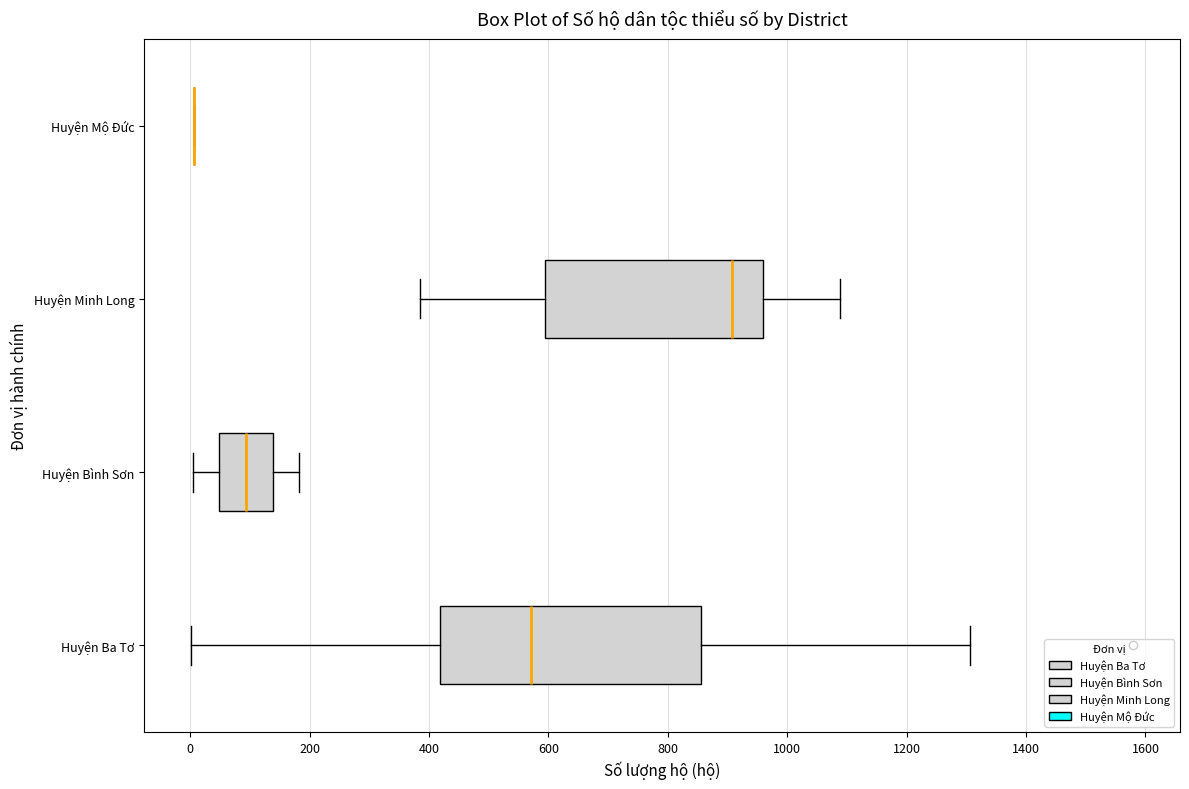

Reading bottom to top, read every box against the x-axis: the position of its median line, the range the box covers, and the ends of its whiskers. The values are not printed on the chart, so give them approximately, as read against the axis.

Huyện Ba Tơ: median 580, box 420 to 860, whiskers 0 to 1300
Huyện Bình Sơn: median 100, box 40 to 140, whiskers 0 to 180
Huyện Minh Long: median 900, box 600 to 960, whiskers 380 to 1080
Huyện Mộ Đức: box collapsed to a line at 0, whiskers 0 to 0